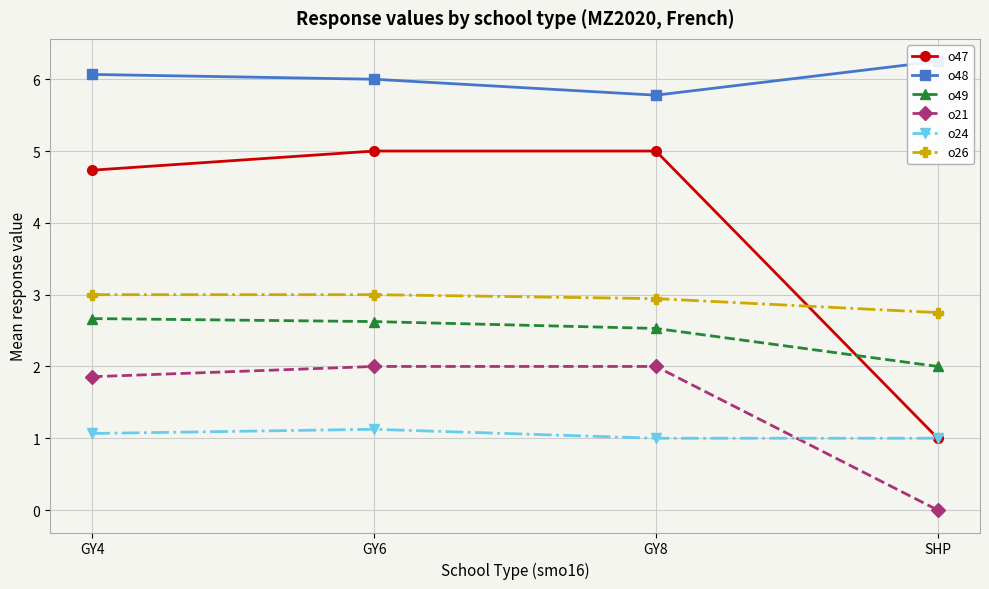

The o47 series shows 5.0 at GY8. True or false?

True